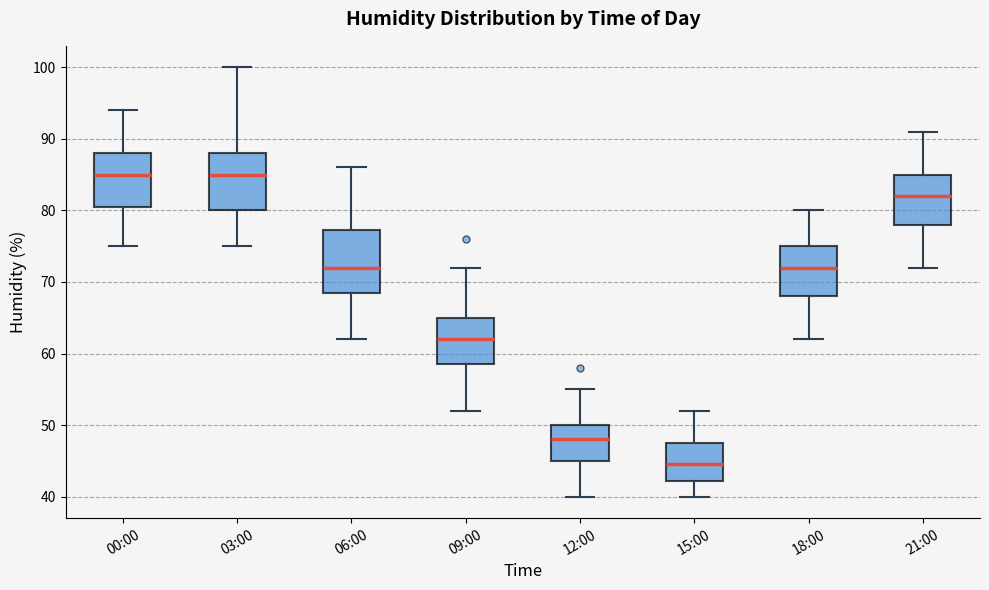

Reading left to right, read every box against the y-axis: the position of its median line, the range the box covers, and the ends of its whiskers. The values are not printed on the chart, so give them approximately, as read against the axis.

00:00: median 85, box 81 to 88, whiskers 75 to 94
03:00: median 85, box 80 to 88, whiskers 75 to 100
06:00: median 72, box 69 to 77, whiskers 62 to 86
09:00: median 62, box 59 to 65, whiskers 52 to 72
12:00: median 48, box 45 to 50, whiskers 40 to 55
15:00: median 45, box 42 to 48, whiskers 40 to 52
18:00: median 72, box 68 to 75, whiskers 62 to 80
21:00: median 82, box 78 to 85, whiskers 72 to 91